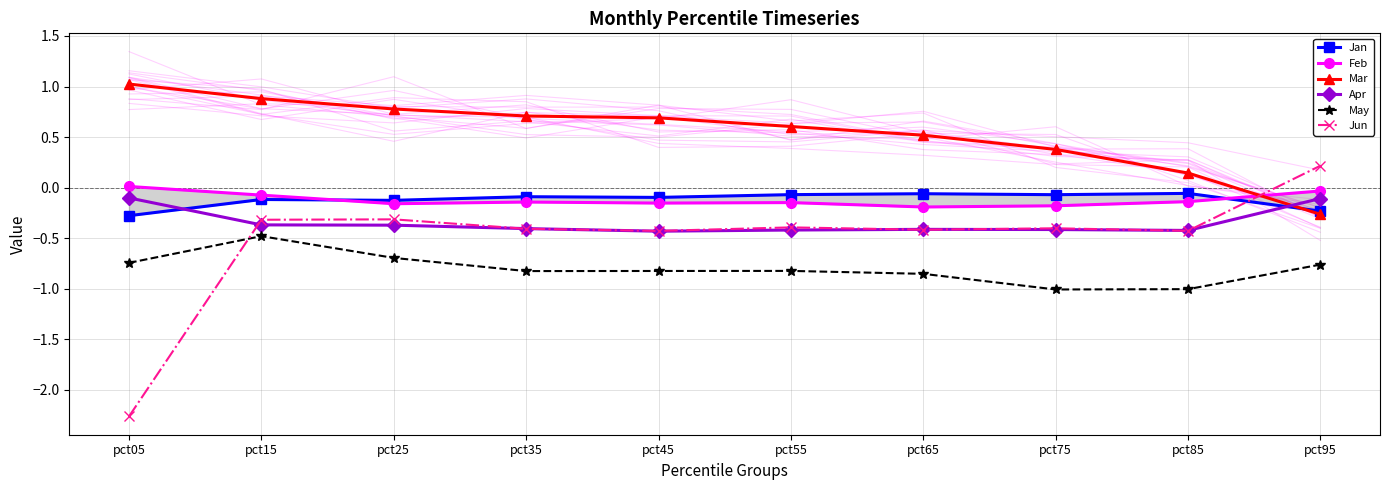

Which category has the lowest value across all series?

pct05